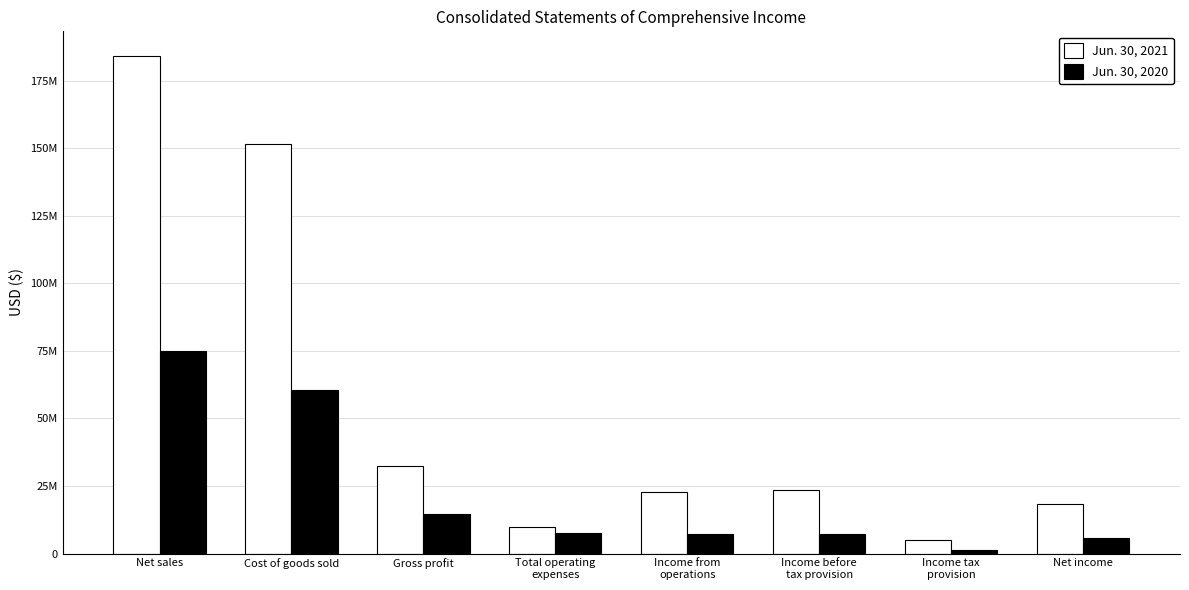

True or false: Jun. 30, 2020 has a value of 16775052 at Cost of goods sold.

False